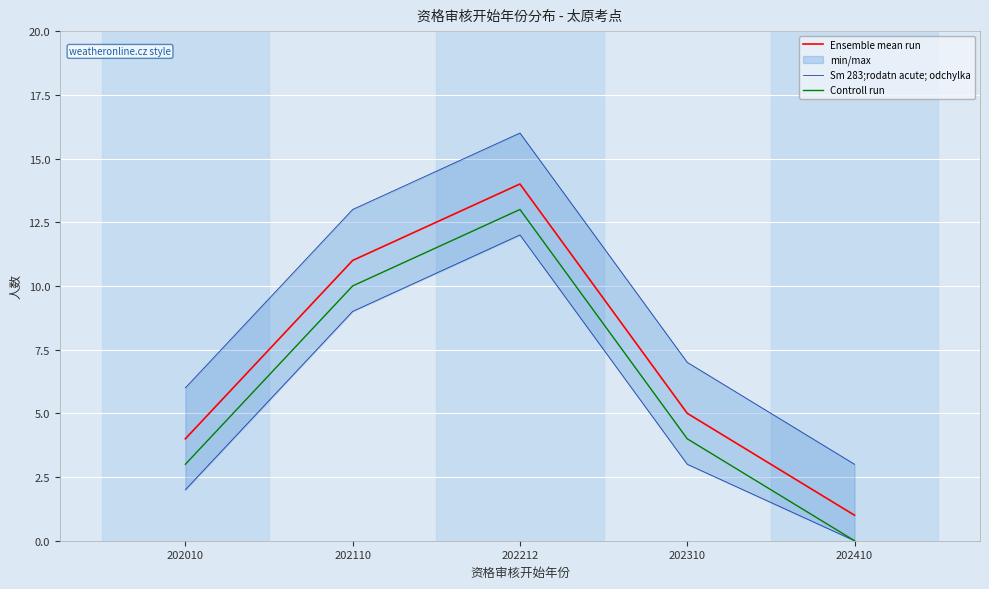

Reading left to right, transcribe all the data shown in this chart.

Ensemble mean run: 202010=4	202110=11	202212=14	202310=5	202410=1
Sm 283;rodatn acute; odchylka: 202010=6	202110=13	202212=16	202310=7	202410=3
Controll run: 202010=3	202110=10	202212=13	202310=4	202410=0